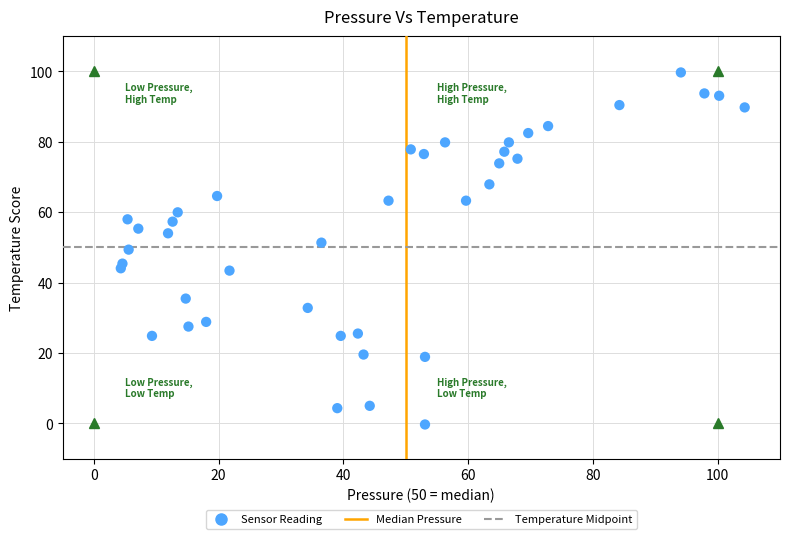

What is the range of X values (max minus min)?

100.0